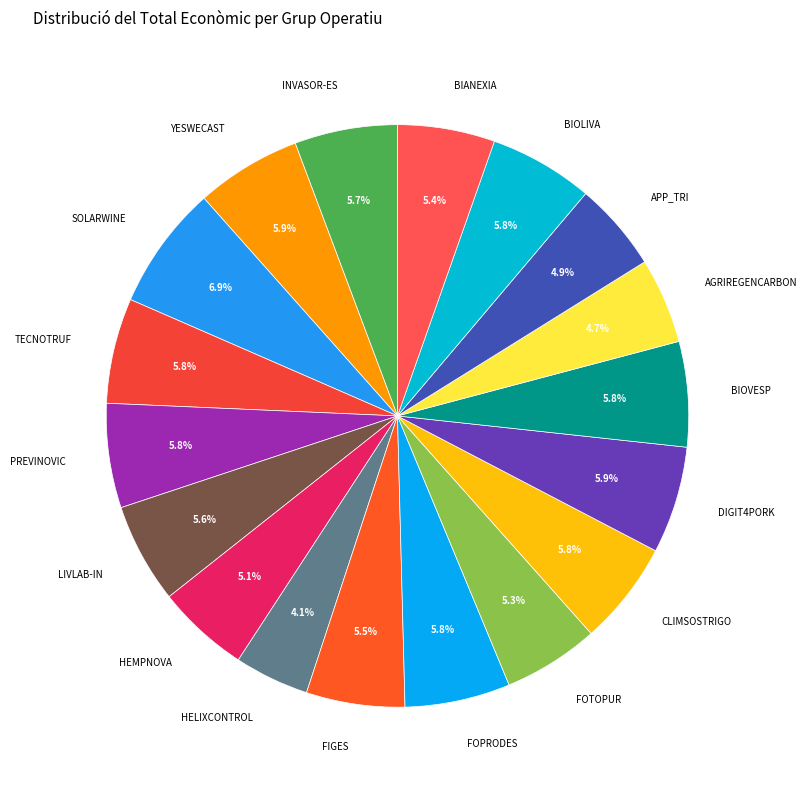

True or false: HEMPNOVA accounts for 5% of the total.

True